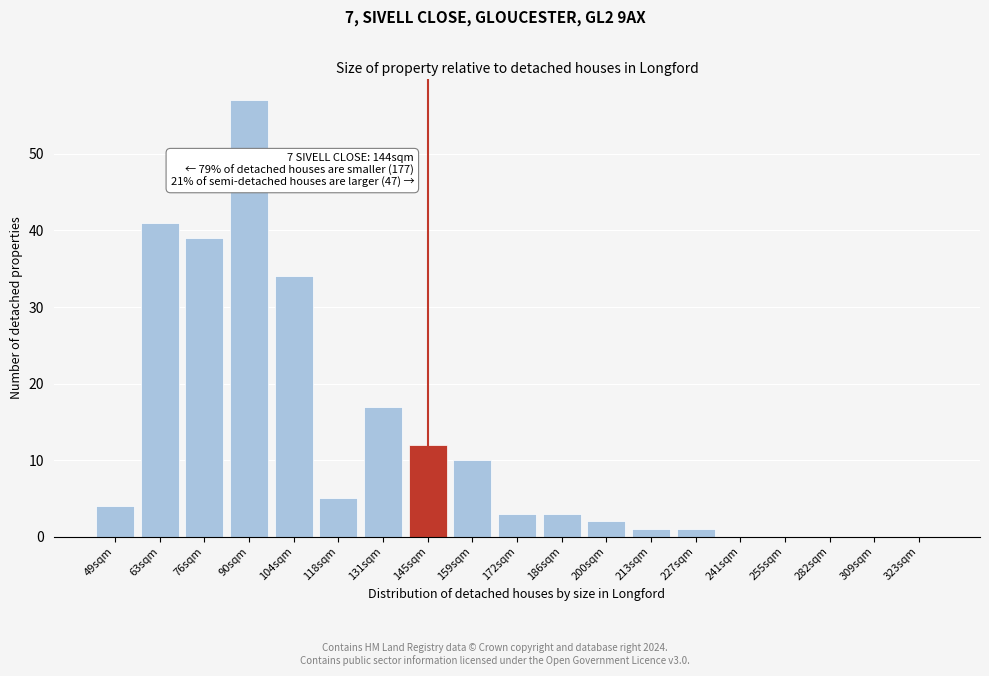

Reading left to right, list all the values displayed in this chart.

49sqm=4	63sqm=41	76sqm=39	90sqm=57	104sqm=34	118sqm=5	131sqm=17	145sqm=12	159sqm=10	172sqm=3	186sqm=3	200sqm=2	213sqm=1	227sqm=1	241sqm=0	255sqm=0	282sqm=0	309sqm=0	323sqm=0